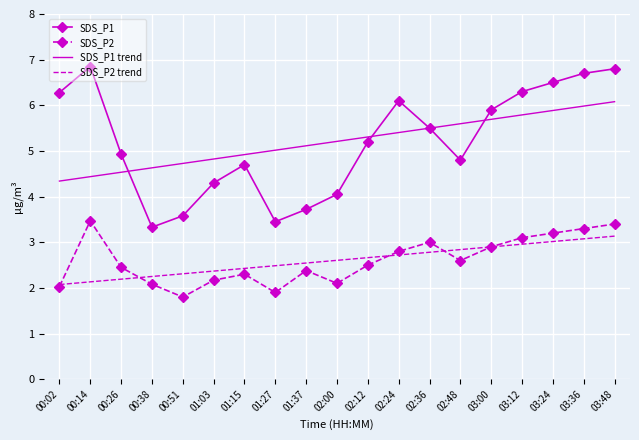

What is the highest value of the SDS_P2 trend series?

3.1